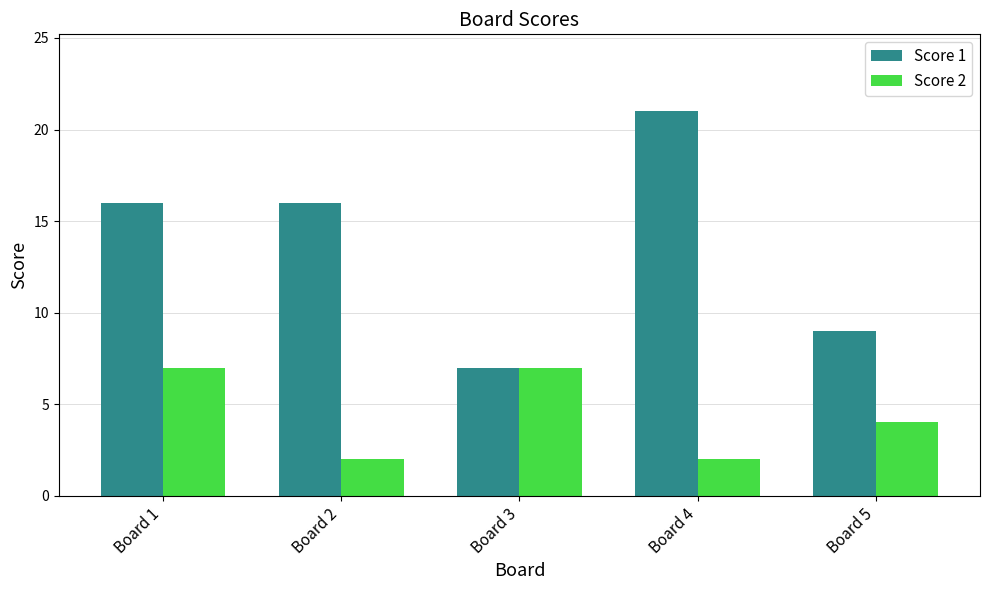

List the series in order of their overall mean, highest first.

Score 1, Score 2